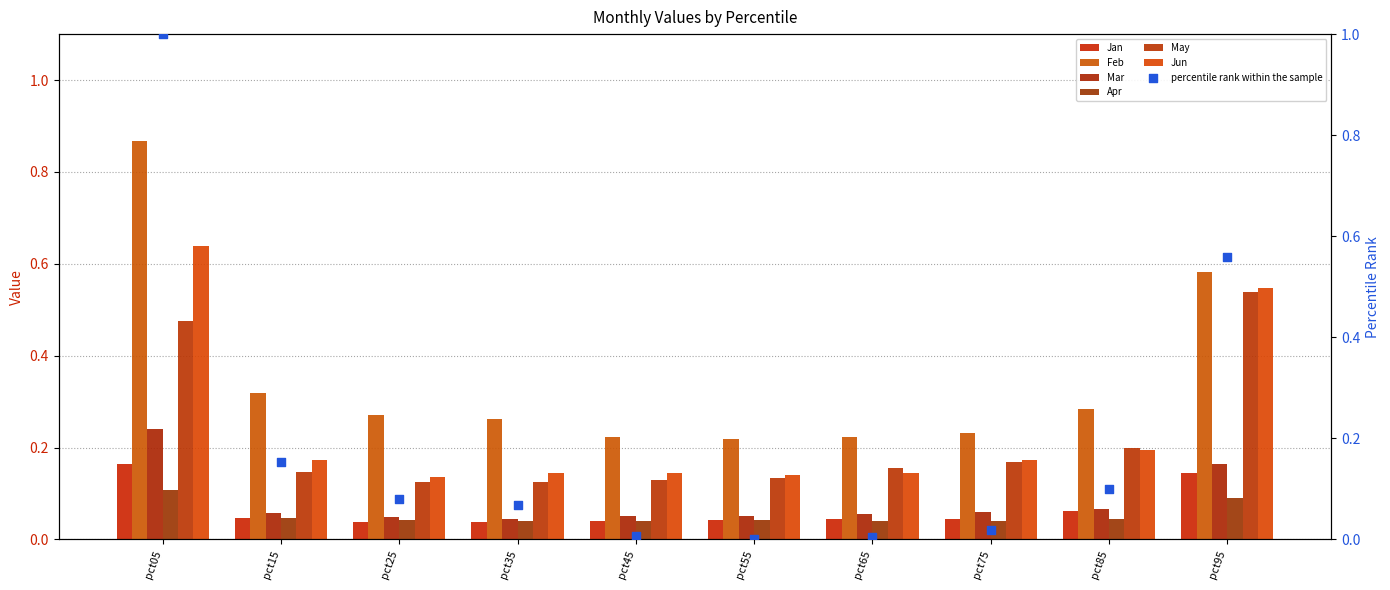

At how many categories does at least one series exceed 0?

10